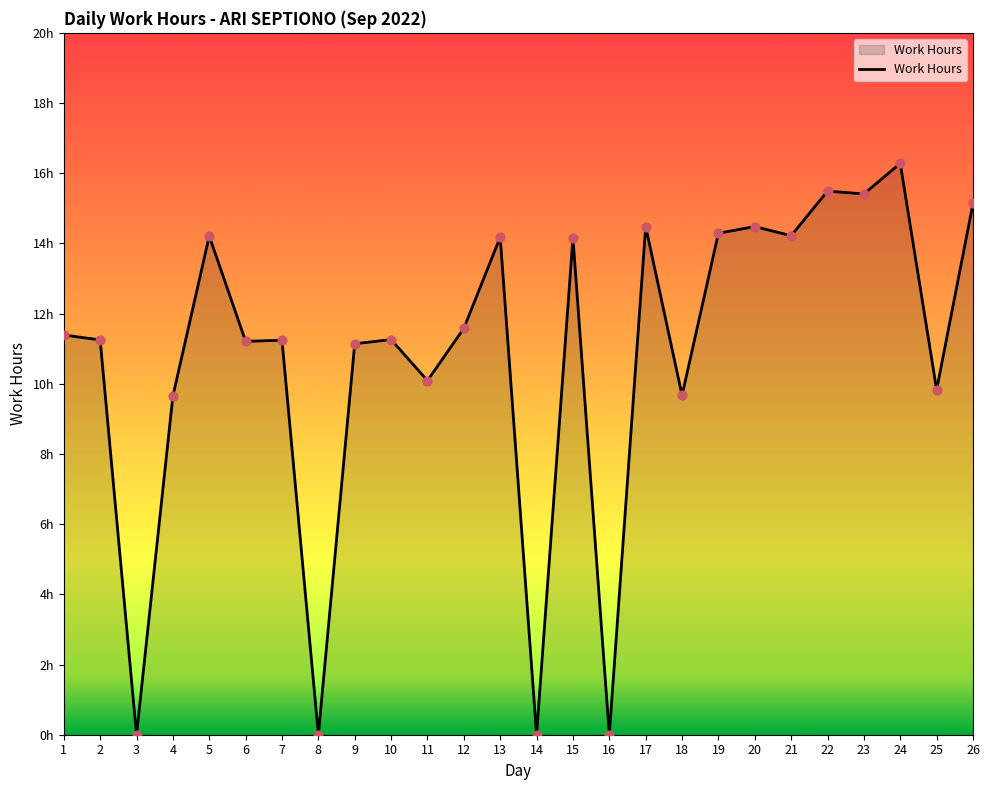

Between 10 and 25, which is larger?

10